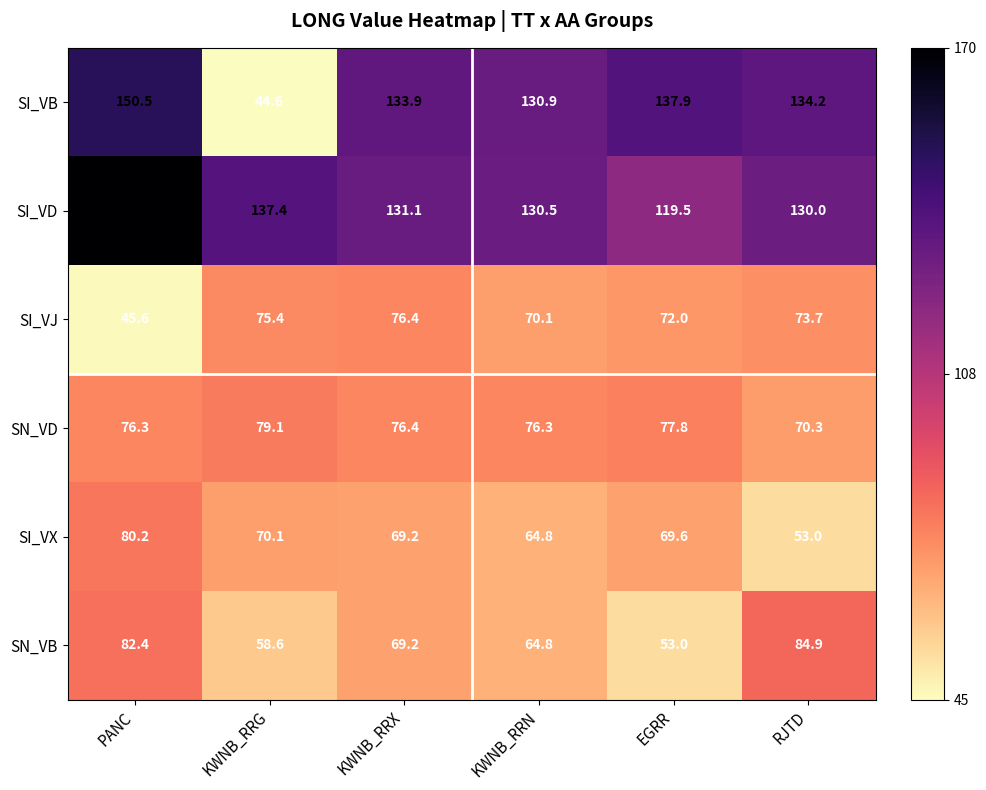

What is the approximate value of SN_VD at KWNB_RRN?

76.3